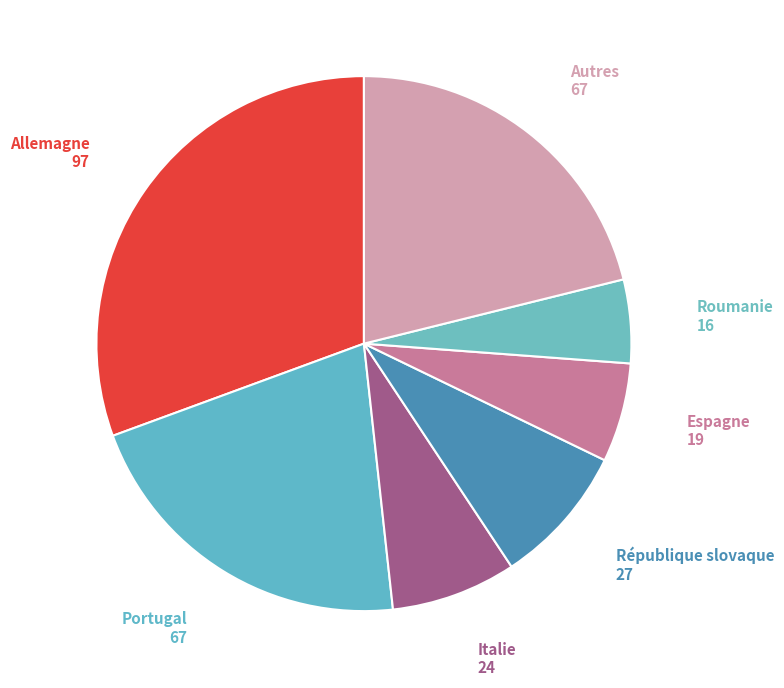

What is the smallest slice in the pie chart?

Roumanie